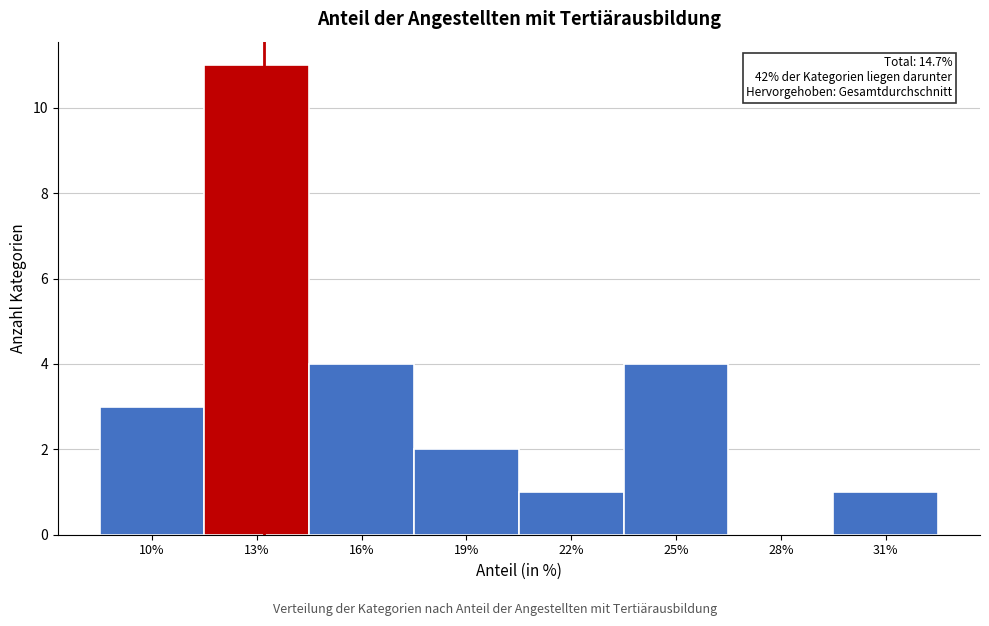

Reading left to right, extract all data points from this chart.

10%=3	13%=11	16%=4	19%=2	22%=1	25%=4	28%=0	31%=1